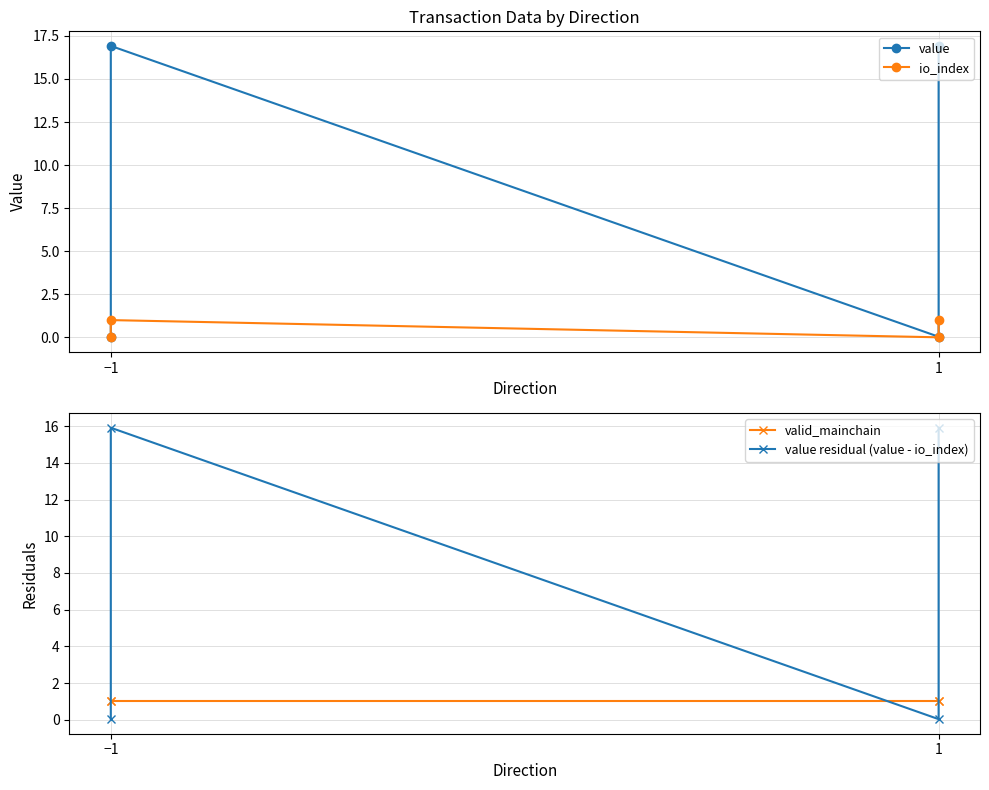

True or false: value residual (value - io_index) and value intersect in this chart.

False